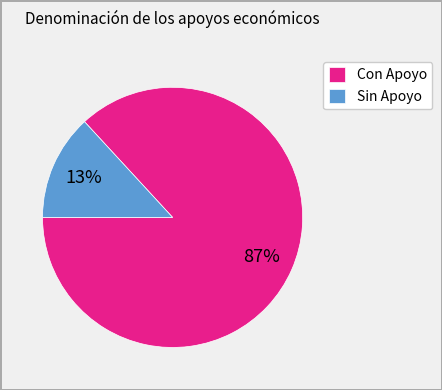

Is there a majority slice in this chart?

Yes